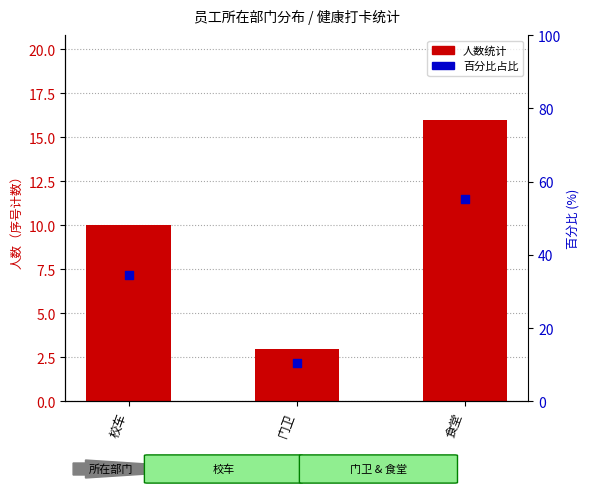

Which series has the largest total across all categories?

百分比